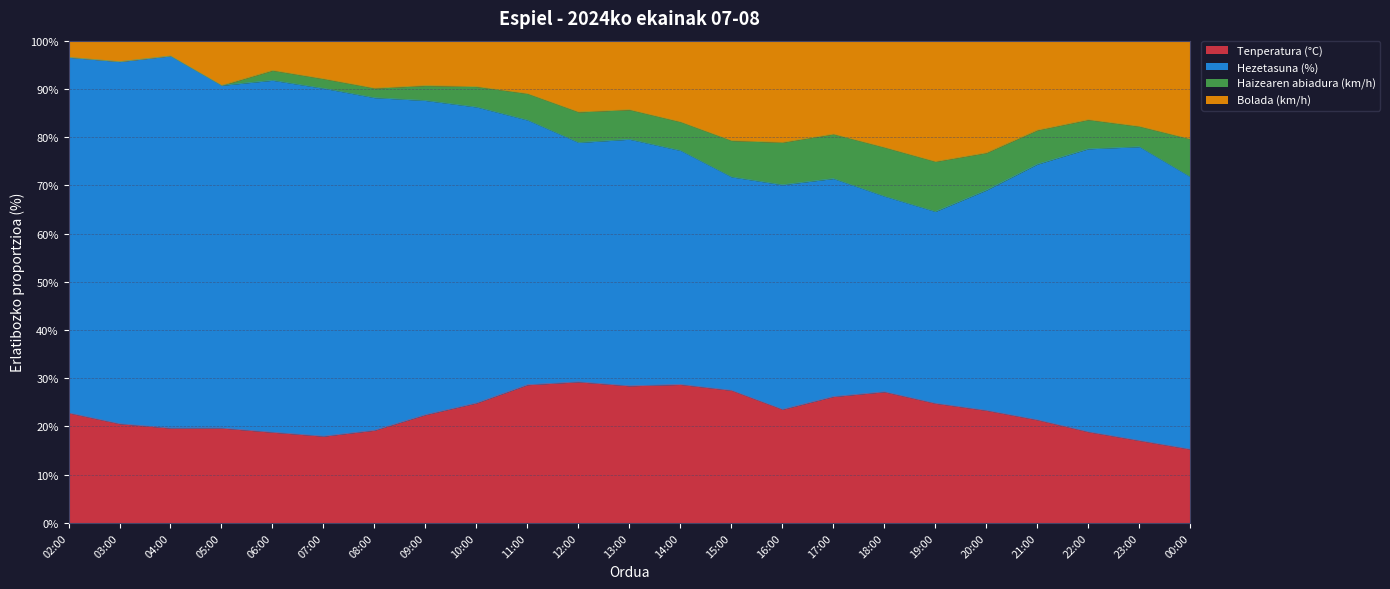

What is the total value across all series at 05:00?

100.0